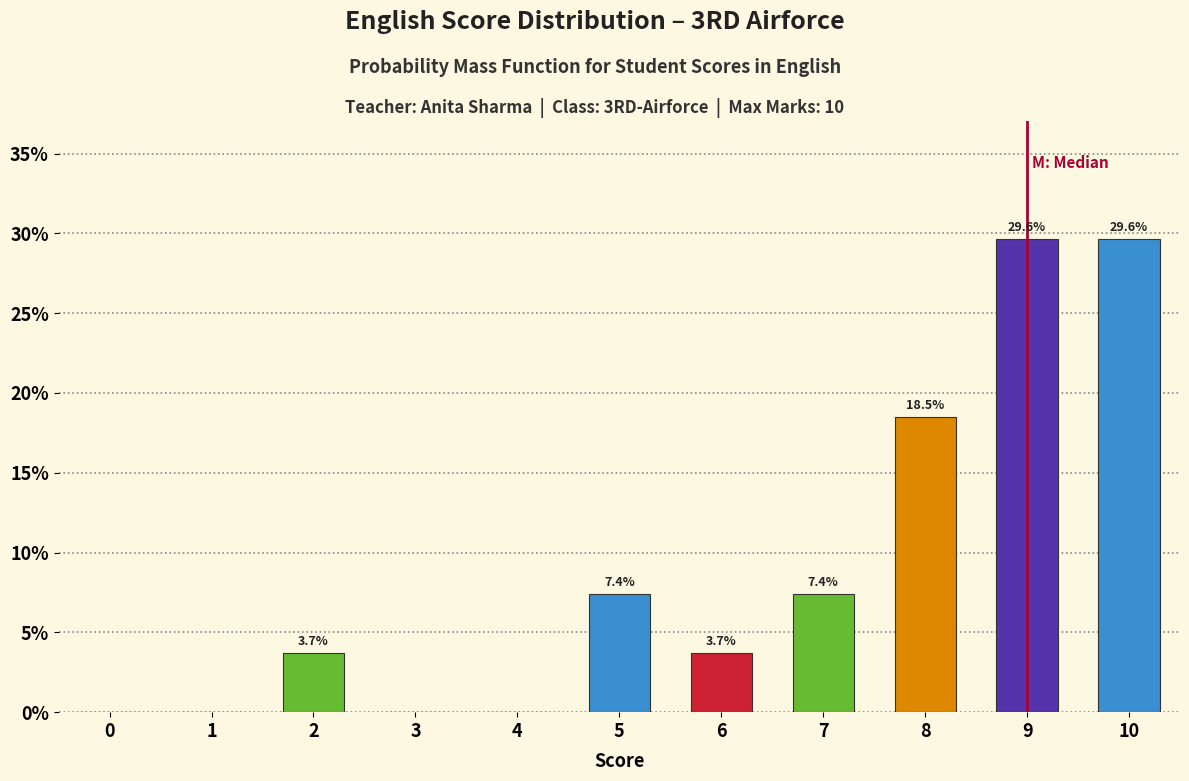

Reading left to right, what are all the values shown in this chart?

0=0.0	1=0.0	2=3.7	3=0.0	4=0.0	5=7.4	6=3.7	7=7.4	8=18.5	9=29.6	10=29.6